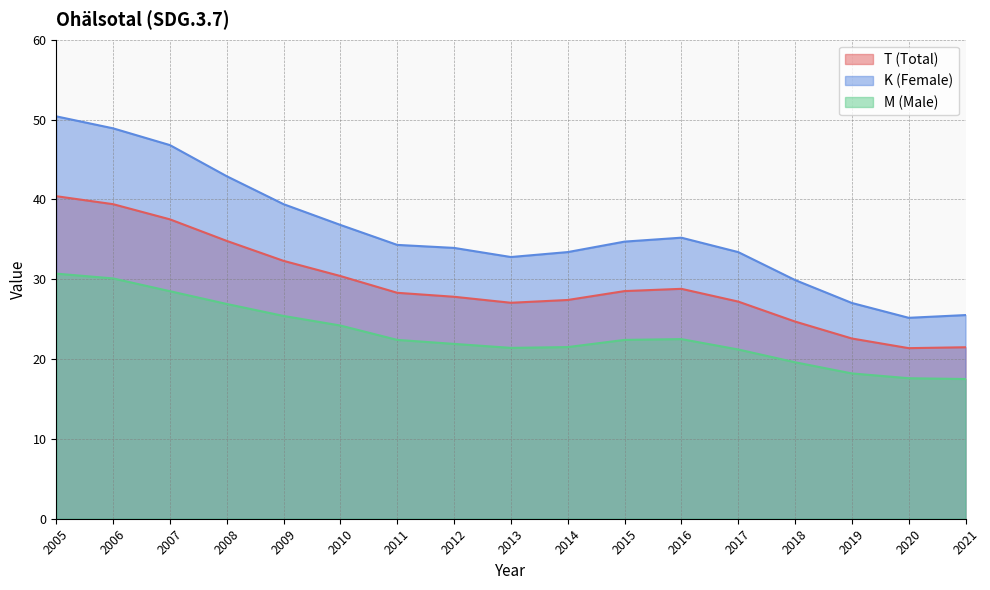

Between 2021 and 2009, which is larger?

2009